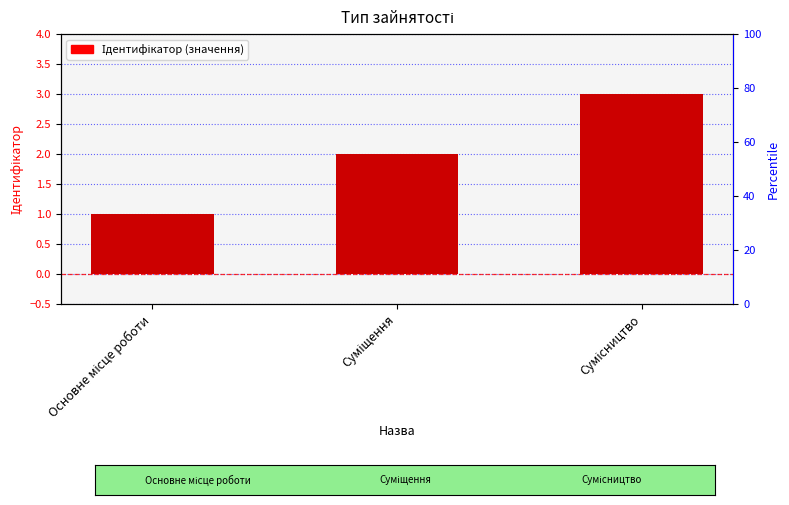

How many categories are shown in the chart?

3